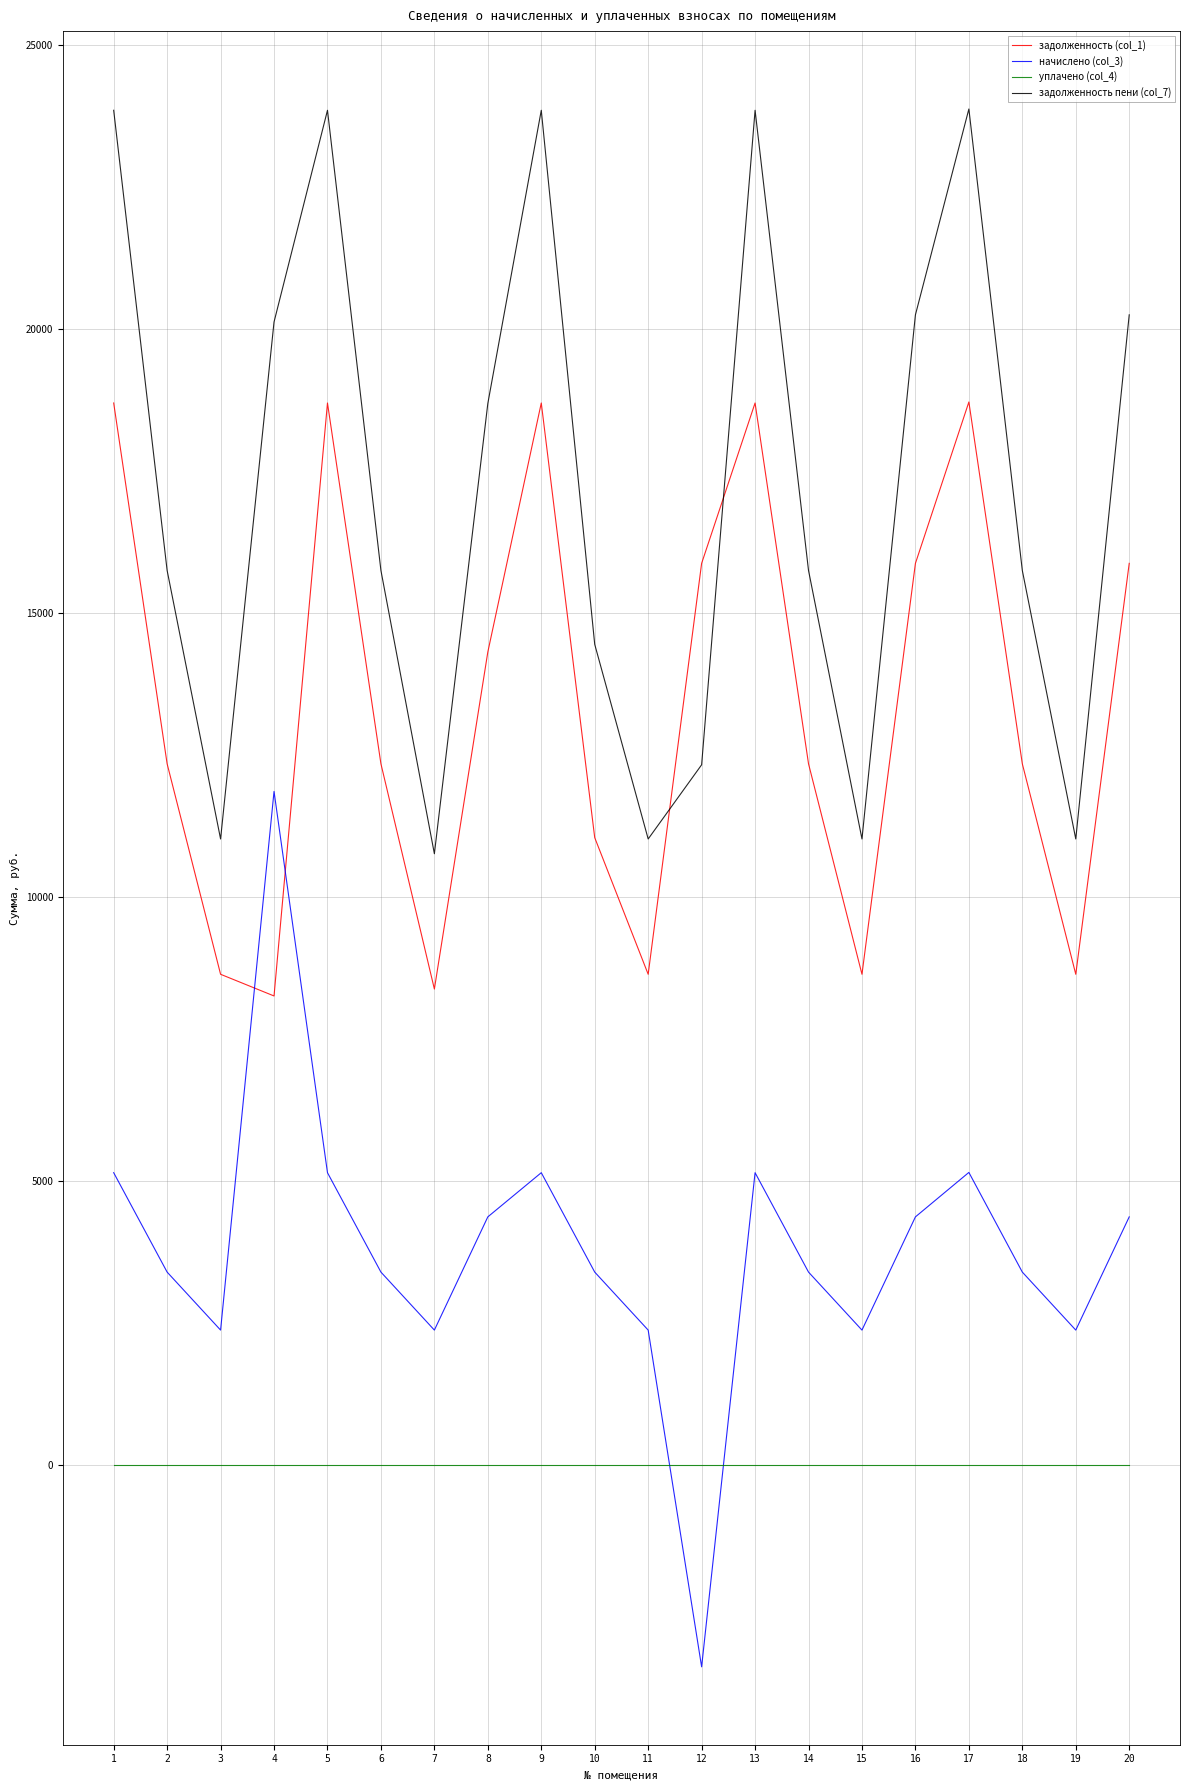

Read the задолженность (col_1) value at 19.

8643.6